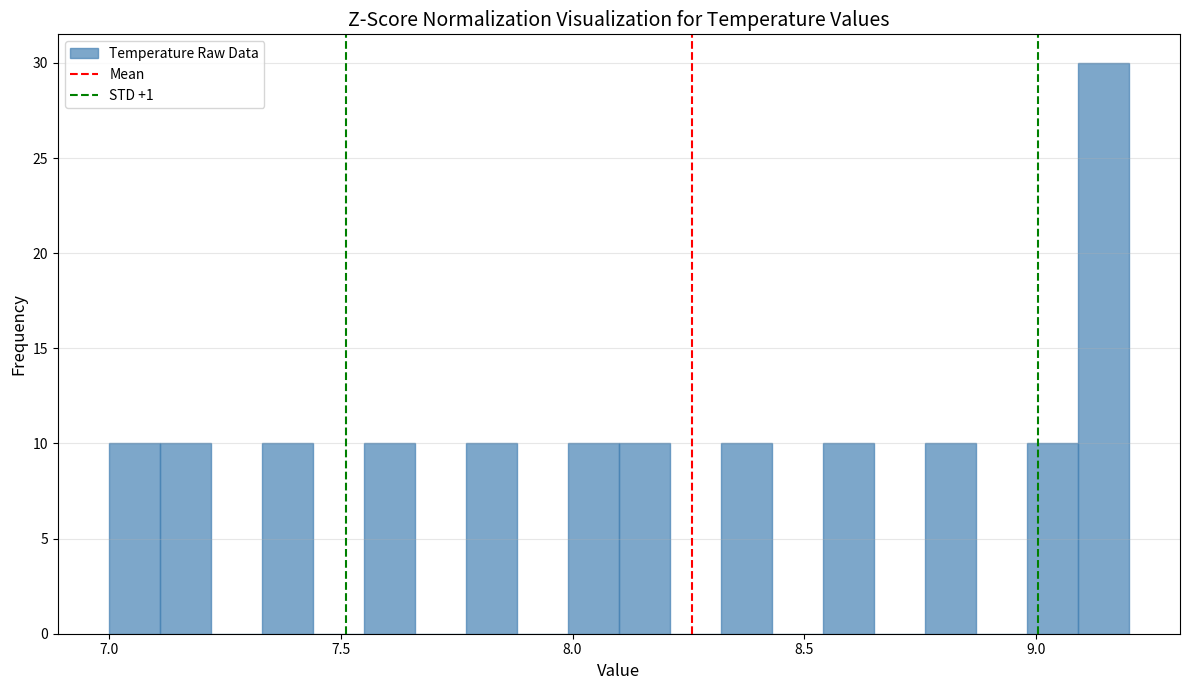

Around what value on the x-axis is the tallest bar? Give the approximate position of its centre, as read against the axis.

9.15